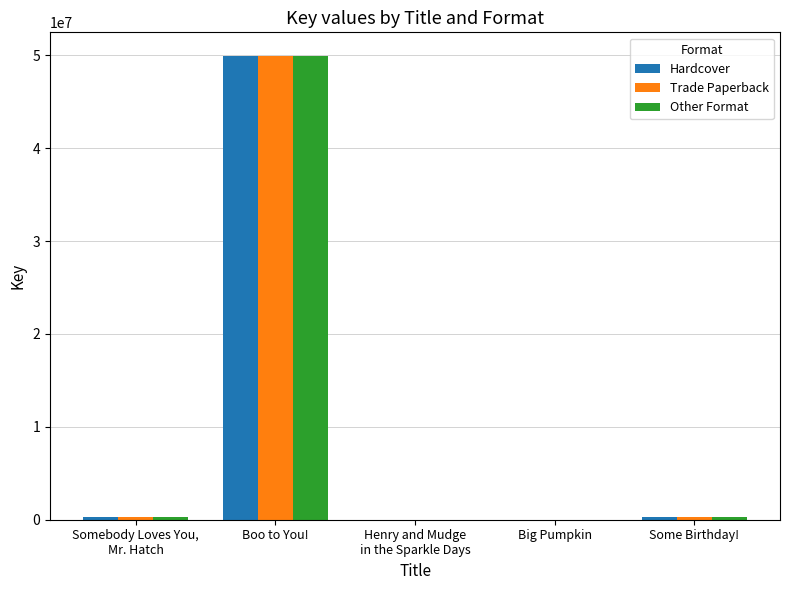

Is it true that Hardcover equals 88313061 at Boo to You!?

False